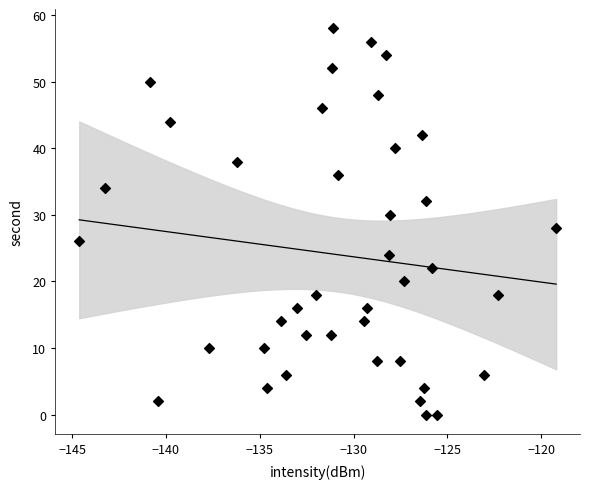

What is the range of Y values (max minus min)?

58